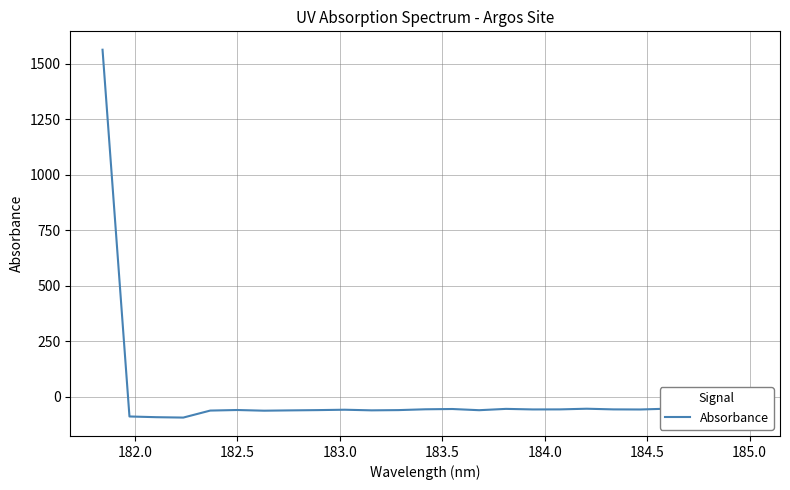

What is the difference between the maximum and minimum values?

1655.3